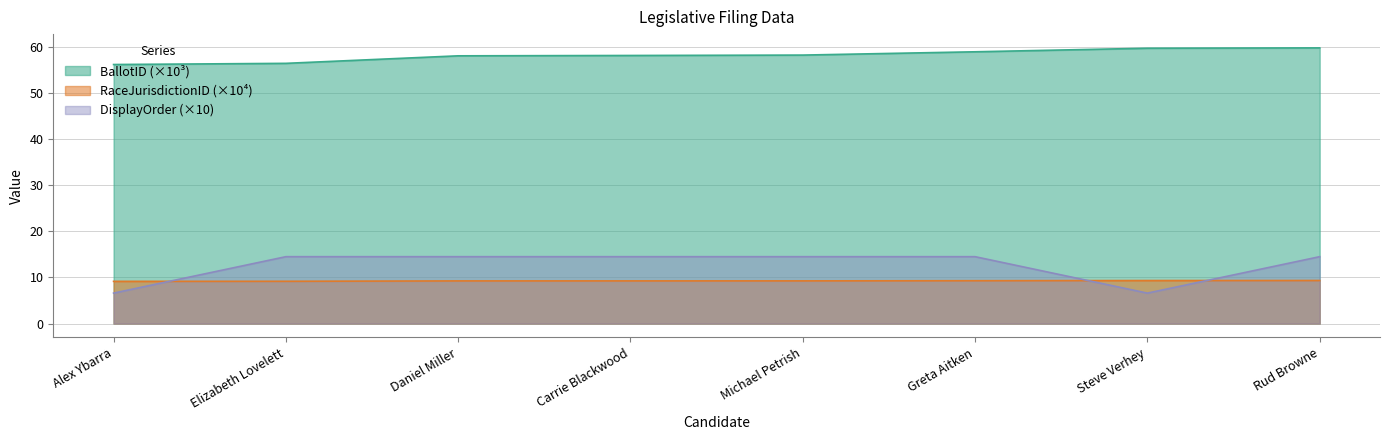

Count the number of categories in the chart.

8